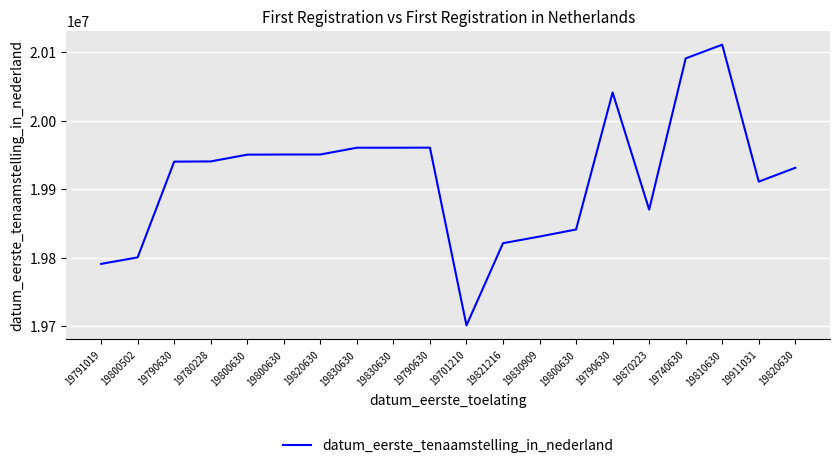

Reading left to right, extract all data points from this chart.

19791019=19791019	19800502=19800502	19790630=19940214	19780228=19940520	19800630=19950403	19800630=19950610	19820630=19950626	19830630=19960503	19830630=19960503	19790630=19960618	19701210=19701210	19821216=19821216	19830909=19830909	19800630=19841218	19790630=20041119	19870223=19870223	19740630=20090828	19810630=20110823	19911031=19911031	19820630=19931229